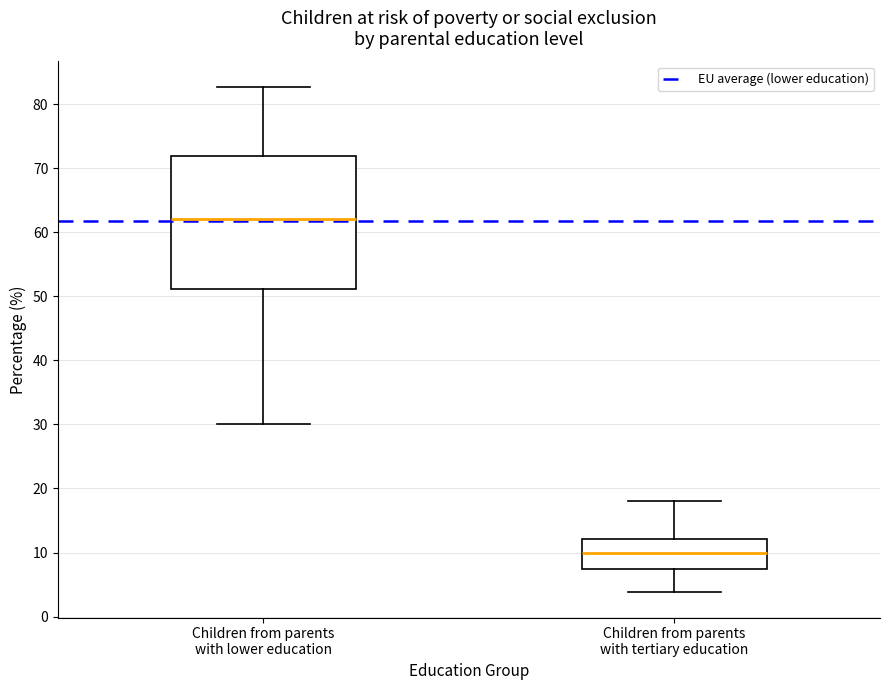

Where is the lower edge of the box for Children from parents with lower education on the y-axis? The values are not printed on the chart, so give them approximately, as read against the axis.

51